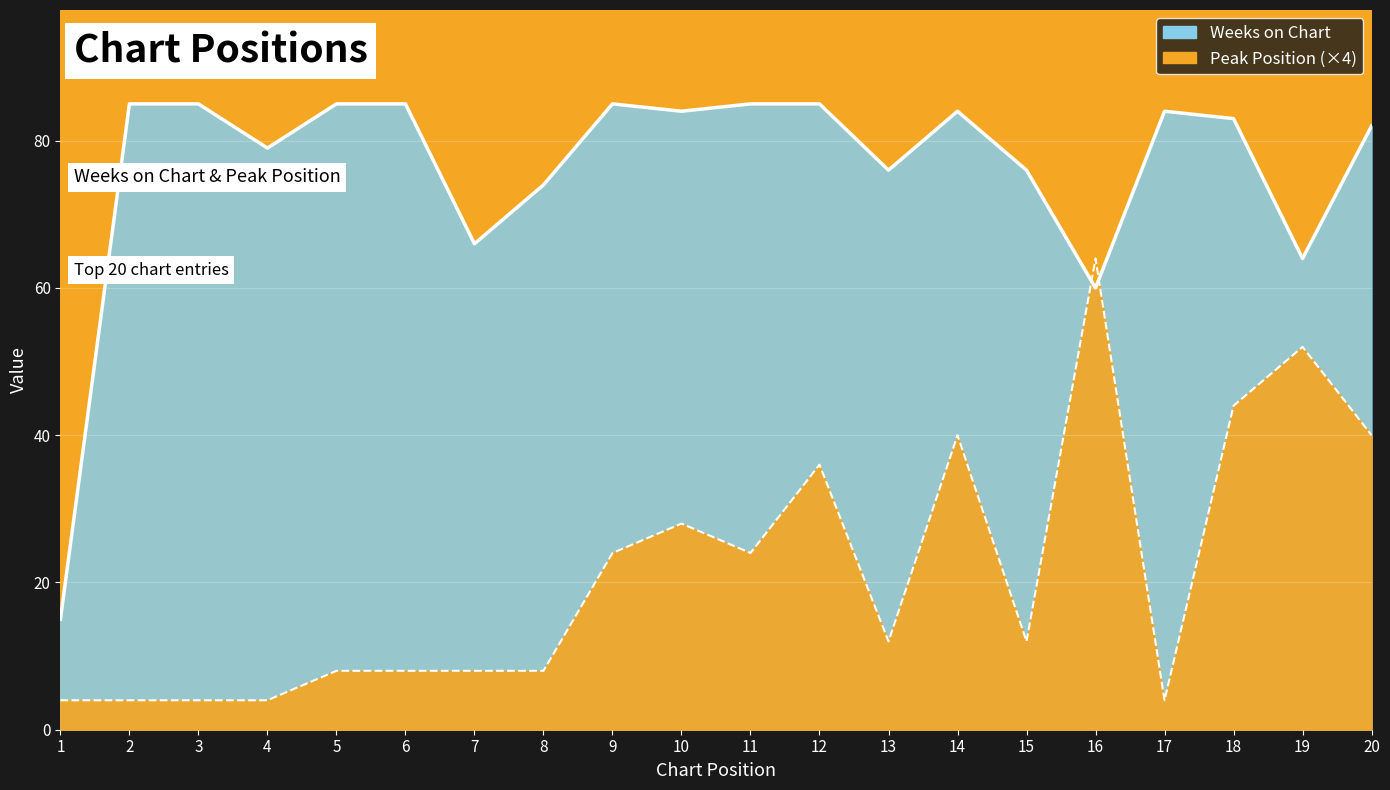

True or false: Weeks on Chart (line) and Peak Position ×4 (line) intersect in this chart.

True